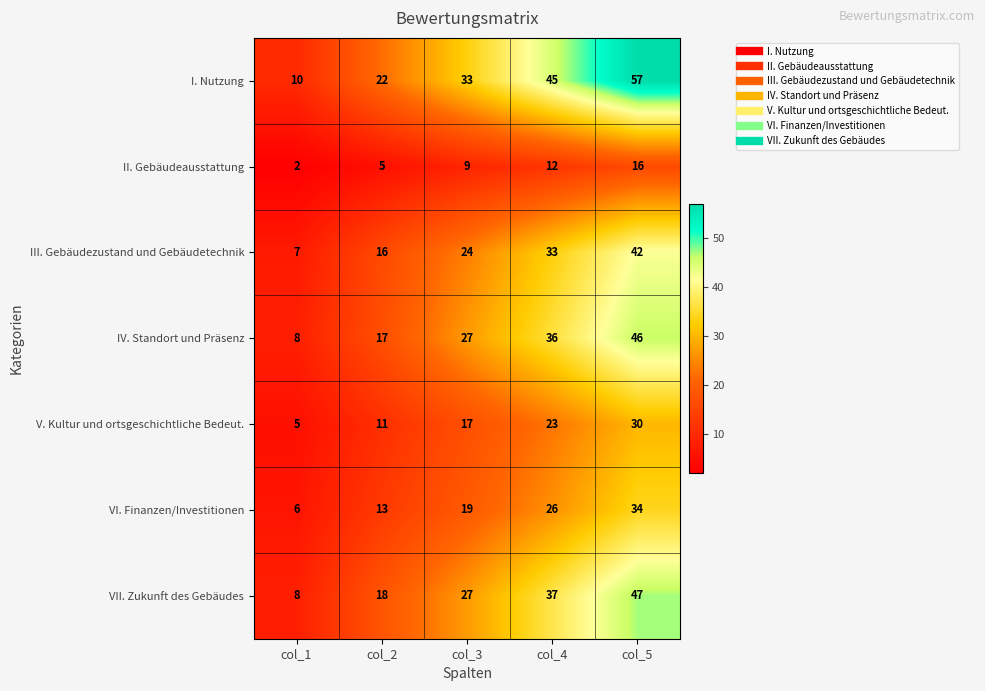

What is the difference between the second highest and second lowest values in the IV. Standort und Präsenz series?

19